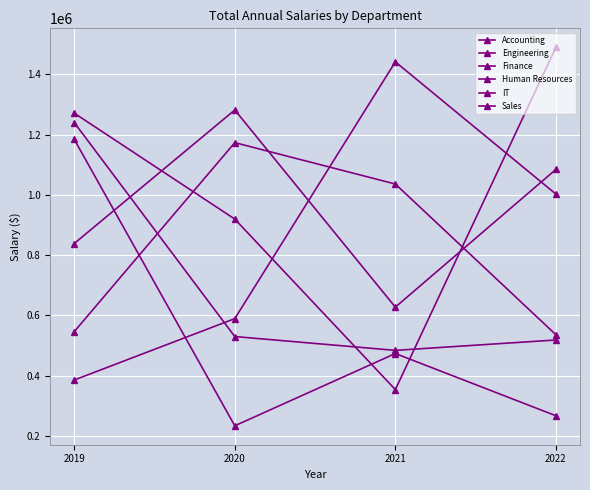

Rank the series at 2019 from highest to lowest value.

Engineering, Finance, Sales, IT, Human Resources, Accounting